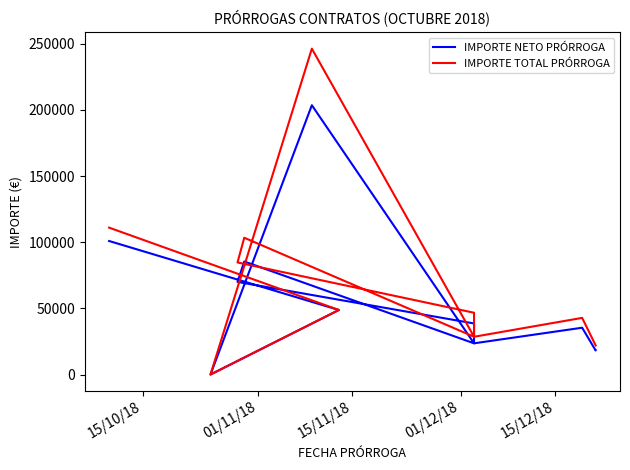

Which series has the largest total across all categories?

IMPORTE TOTAL PRÓRROGA